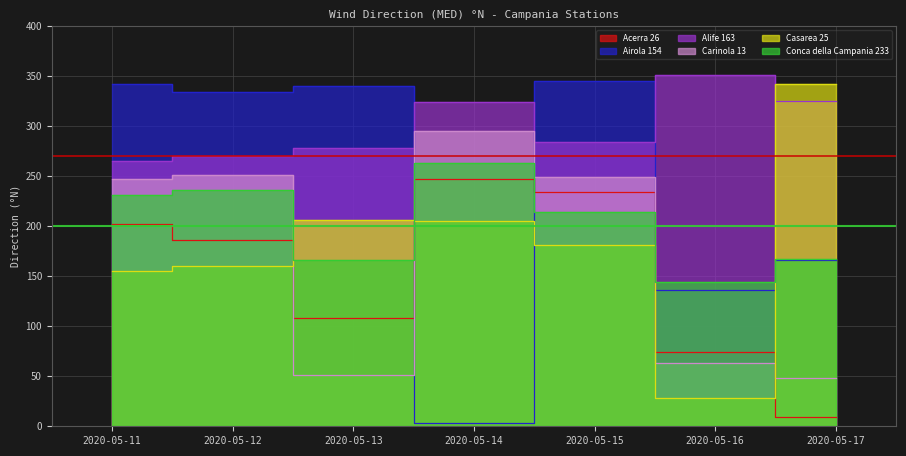

True or false: Conca della Campania 233 and Alife 163 intersect in this chart.

False